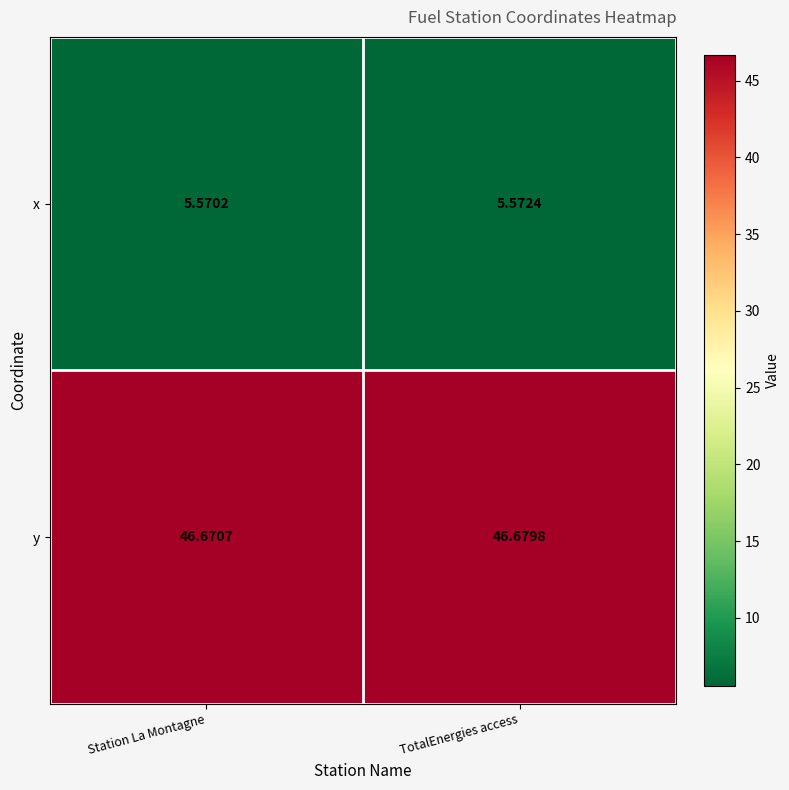

Which series changed the most between Station La Montagne and TotalEnergies access?

y